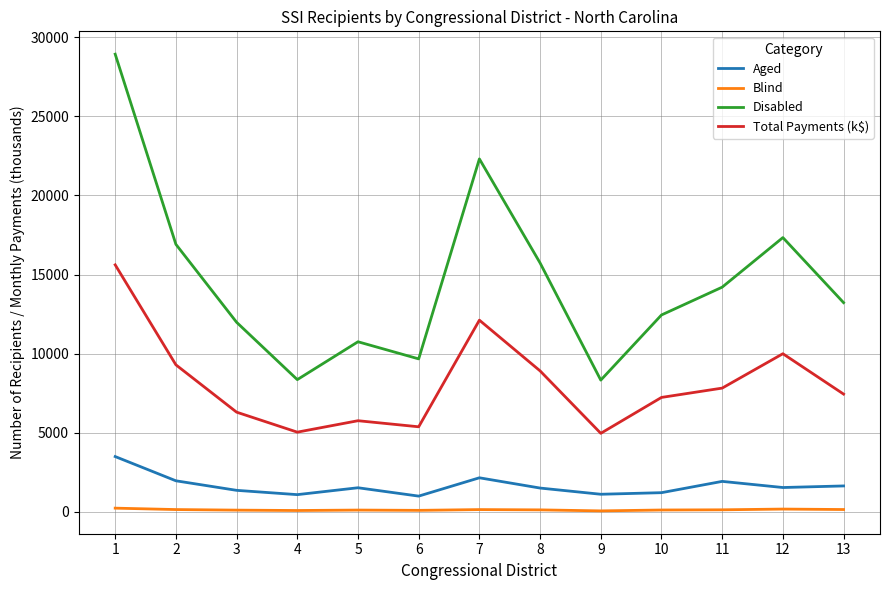

What are all the series names shown in the legend?

Aged, Blind, Disabled, Total Payments (k$)